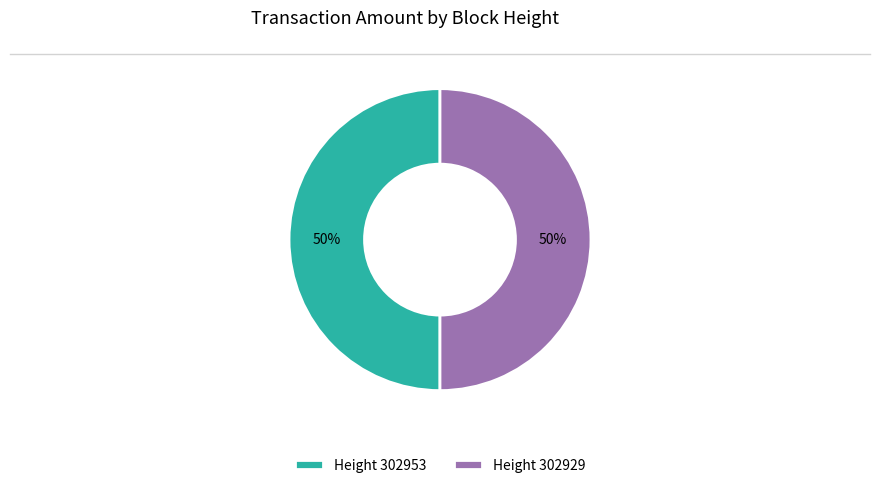

To the nearest percent, what percentage of the pie is Height 302929?

50%